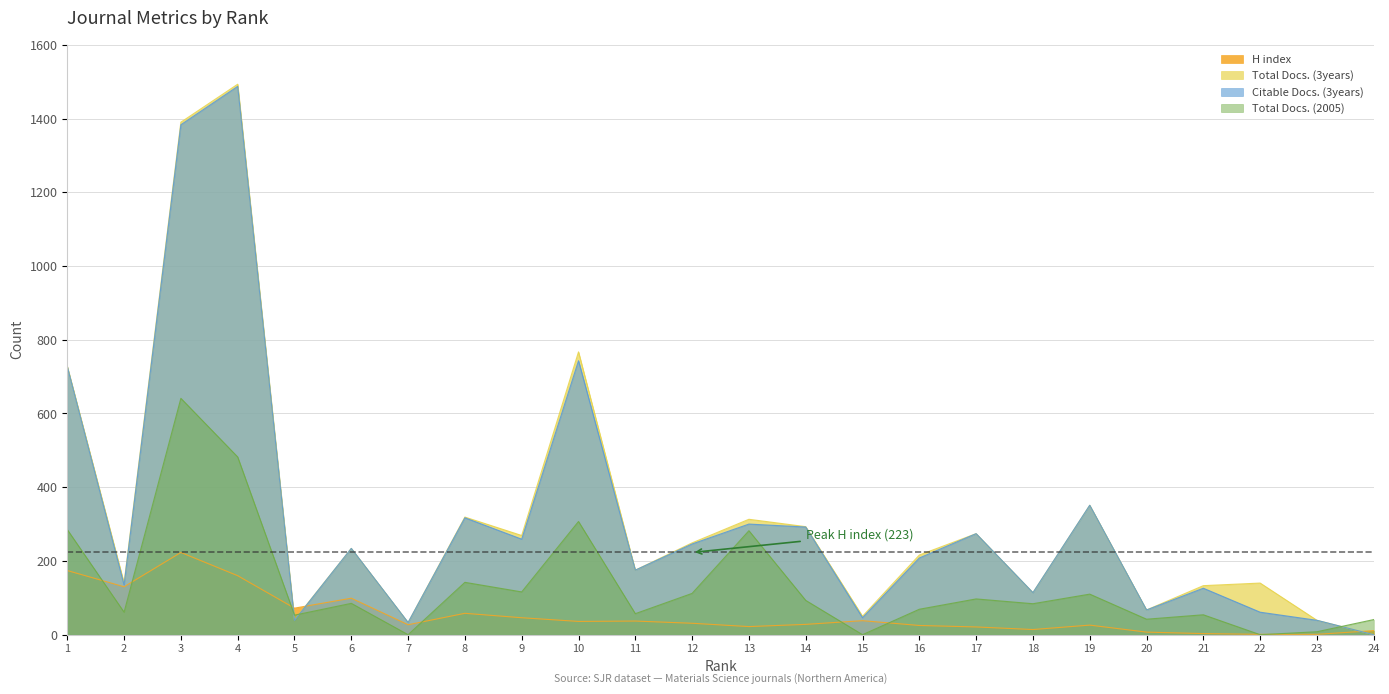

Reading left to right, extract all data points from this chart.

H index: 174	130	223	160	72	99	27	58	46	36	37	31	22	28	38	25	21	14	26	7	3	1	1	11
Total Docs. (3years): 728	140	1390	1493	40	234	33	319	269	767	175	249	313	293	50	216	274	114	351	67	133	140	39	0
Citable Docs. (3years): 727	135	1383	1487	39	234	33	317	259	743	175	246	300	292	46	208	274	114	351	67	126	61	39	0
Total Docs. (2005): 285	61	641	482	53	85	0	142	116	307	57	112	282	93	0	69	97	84	110	42	54	0	8	41